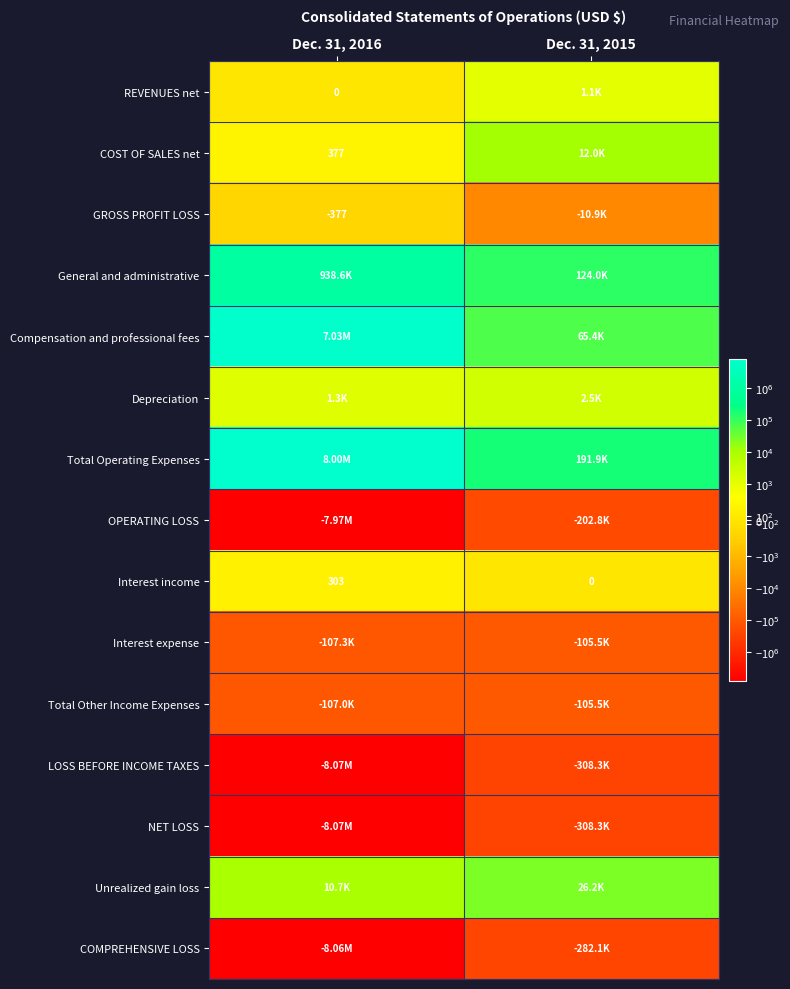

What is the difference between the Interest income values at Dec. 31, 2016 and Dec. 31, 2015?

303